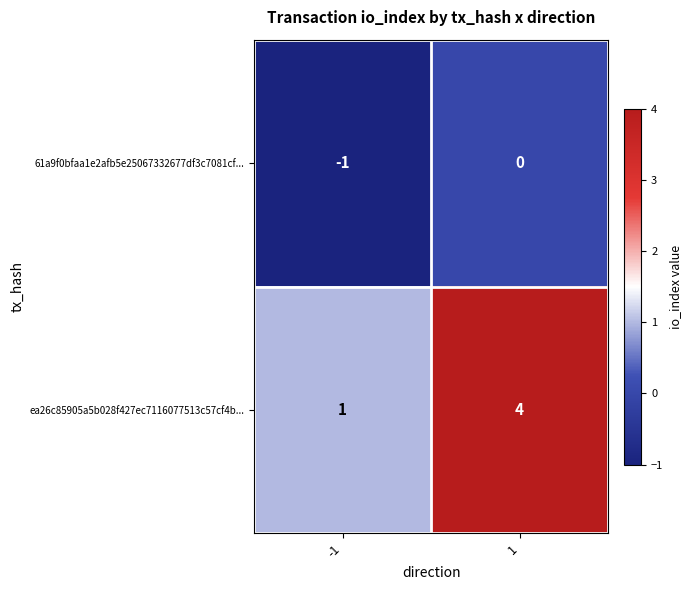

Is it true that 61a9f0bfaa1e2afb5e25067332677df3c7081cf... equals -1 at -1?

True